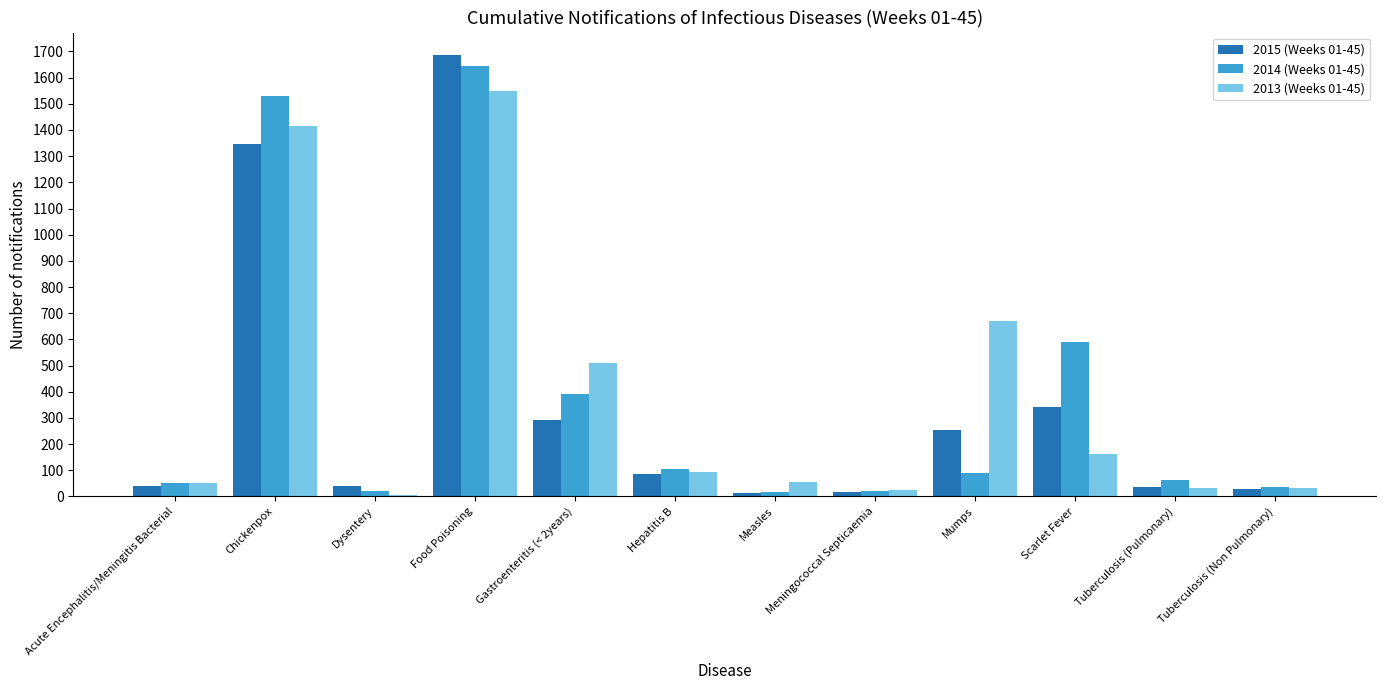

Is the value of 2013 (Weeks 01-45) at Food Poisoning greater than the value of 2014 (Weeks 01-45) at Tuberculosis (Pulmonary)?

Yes